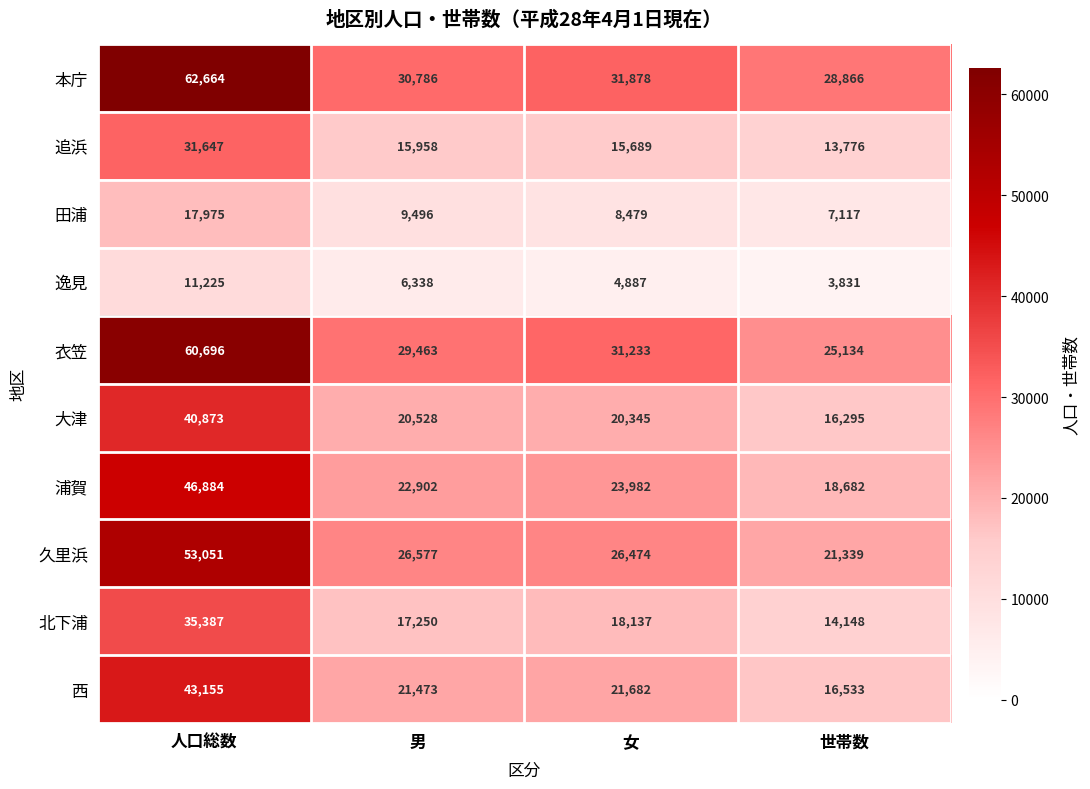

Which series has the widest spread of values?

衣笠